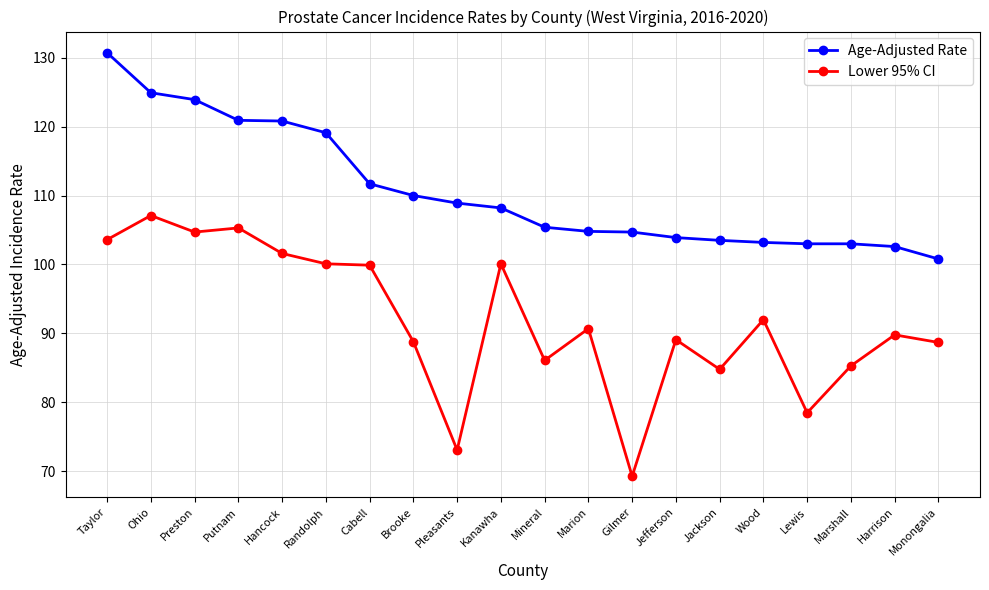

The value of Lower 95% CI at Randolph is 150.2. True or false?

False